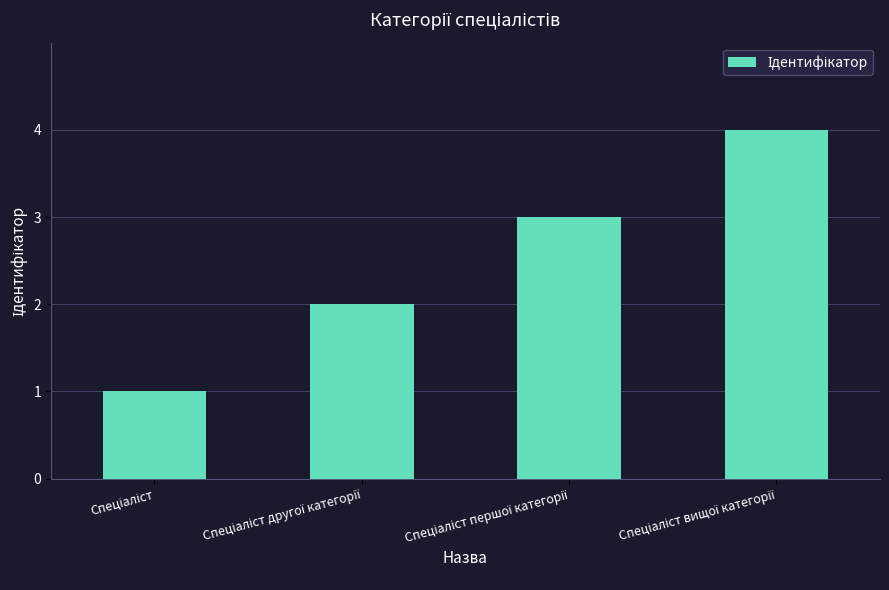

What is the greatest value displayed?

4